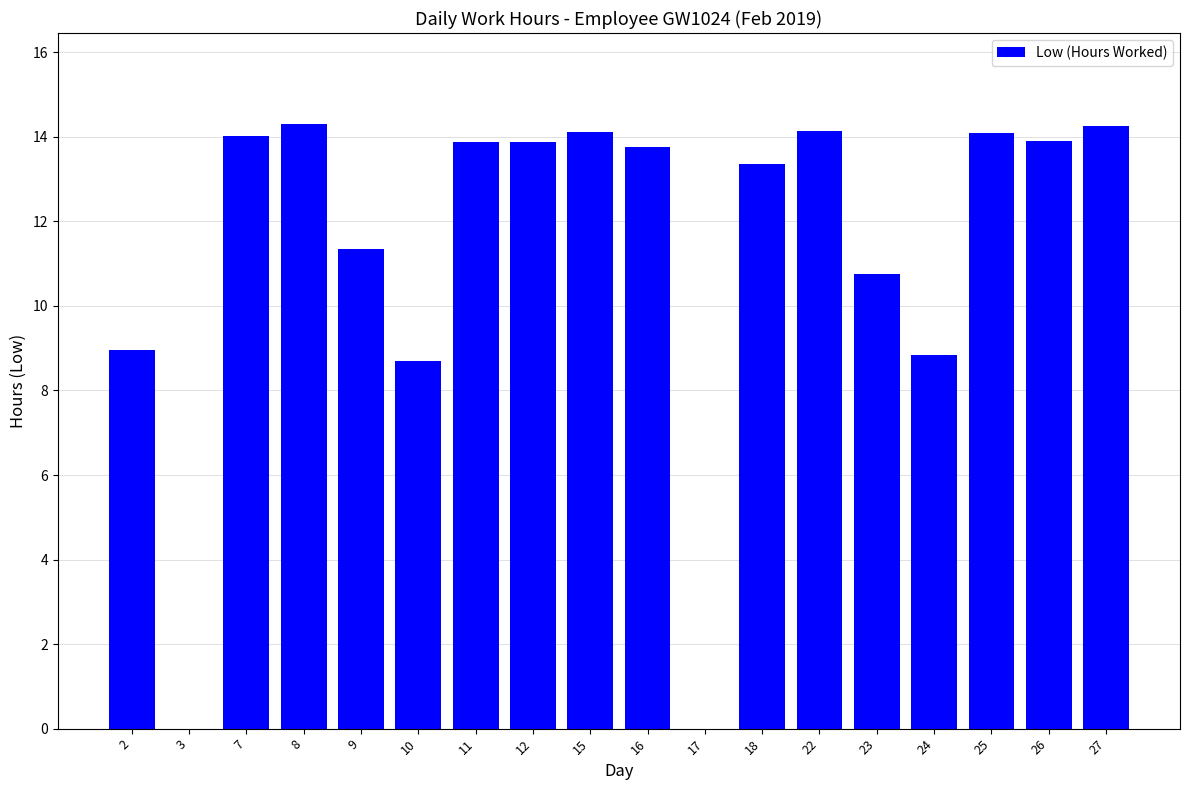

What is the difference between the values at 10 and 25?

5.4